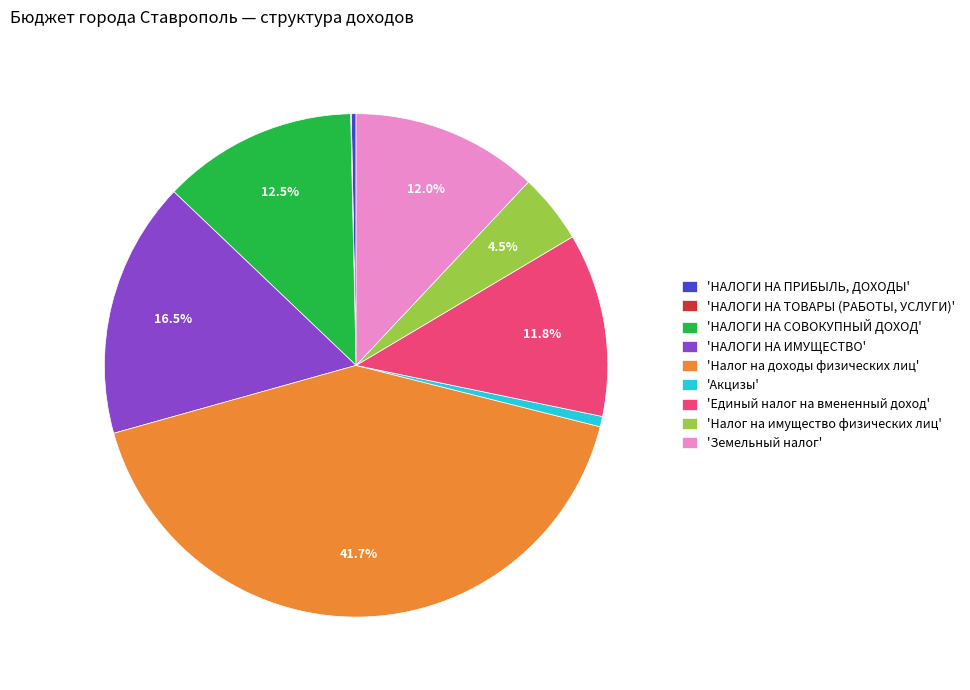

Approximately how many times larger is the value at 'НАЛОГИ НА СОВОКУПНЫЙ ДОХОД' compared to 'НАЛОГИ НА ПРИБЫЛЬ, ДОХОДЫ'?

41.1